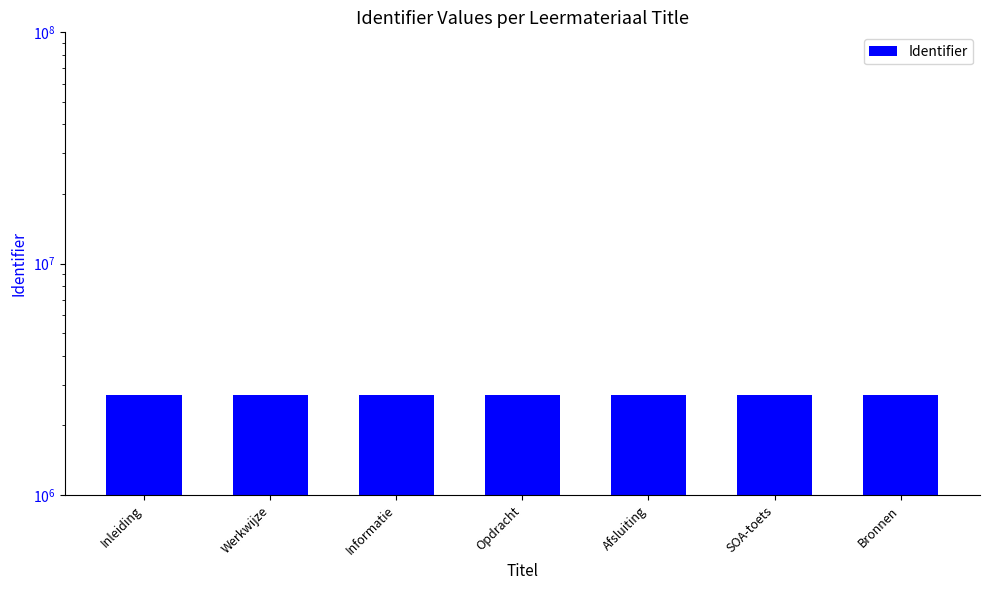

What is the label of the 2nd bar from the right?

SOA-toets